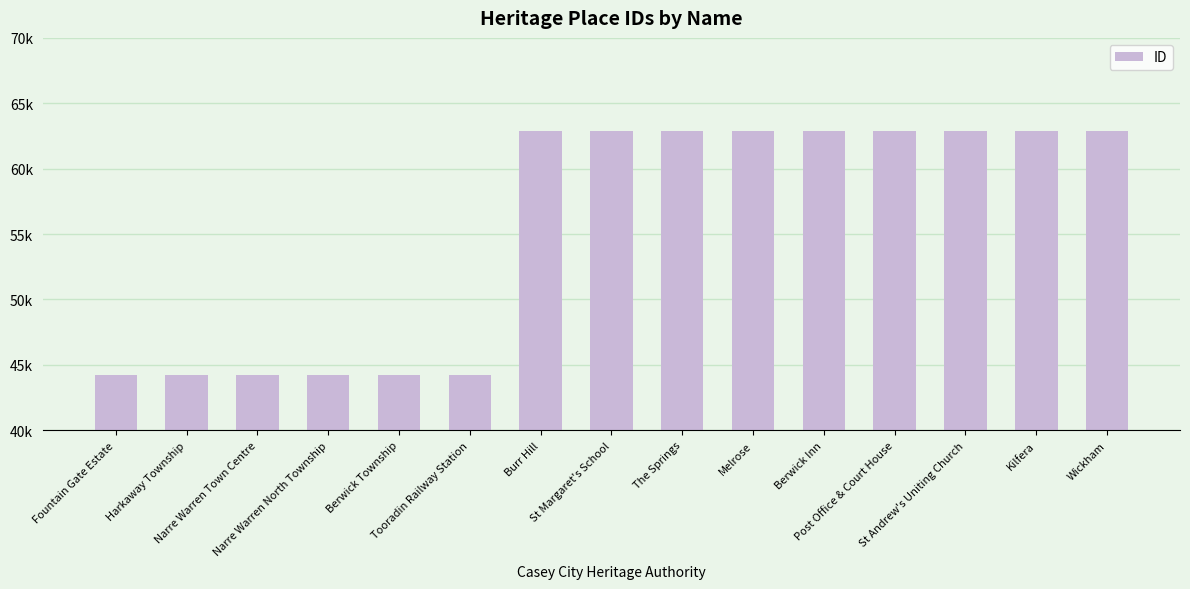

What is the sum of all values?

831417